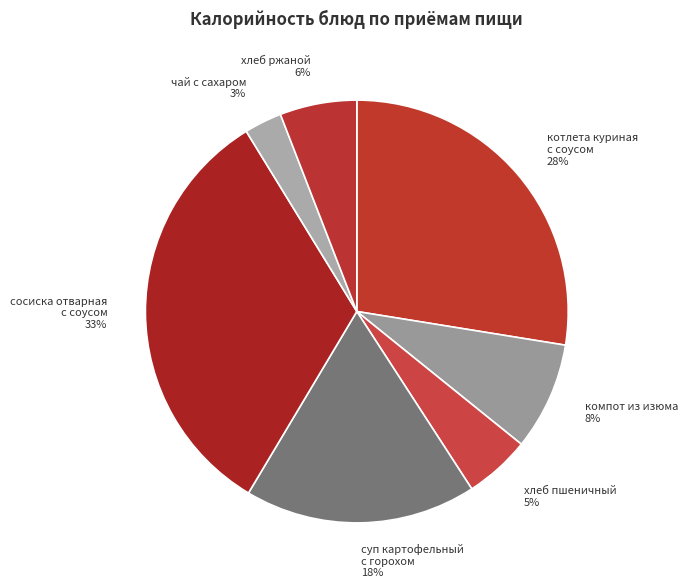

Count the number of slices in the pie.

7